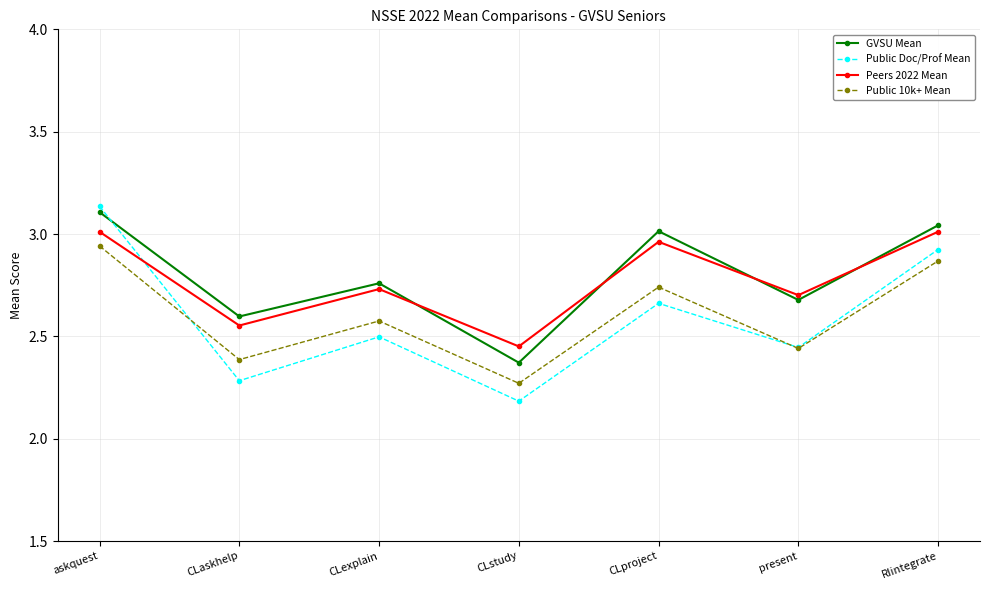

In Public 10k+ Mean, how many points are lower than both neighbors (excluding endpoints)?

3